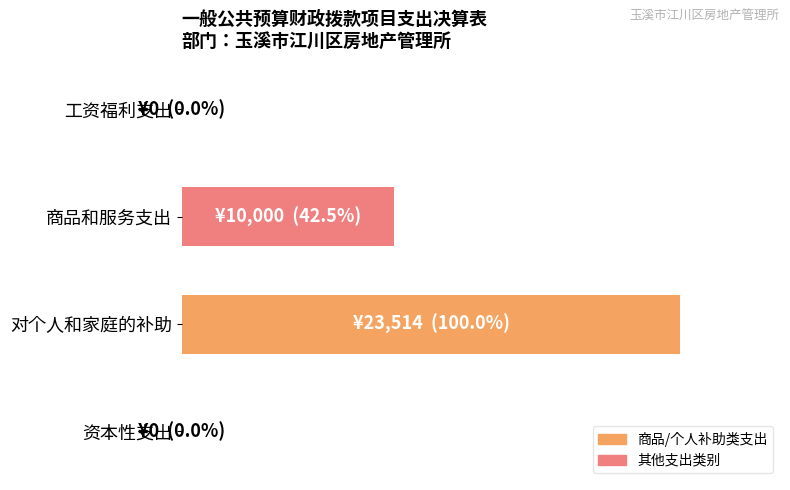

Count the values in the range 0 to 100.

4